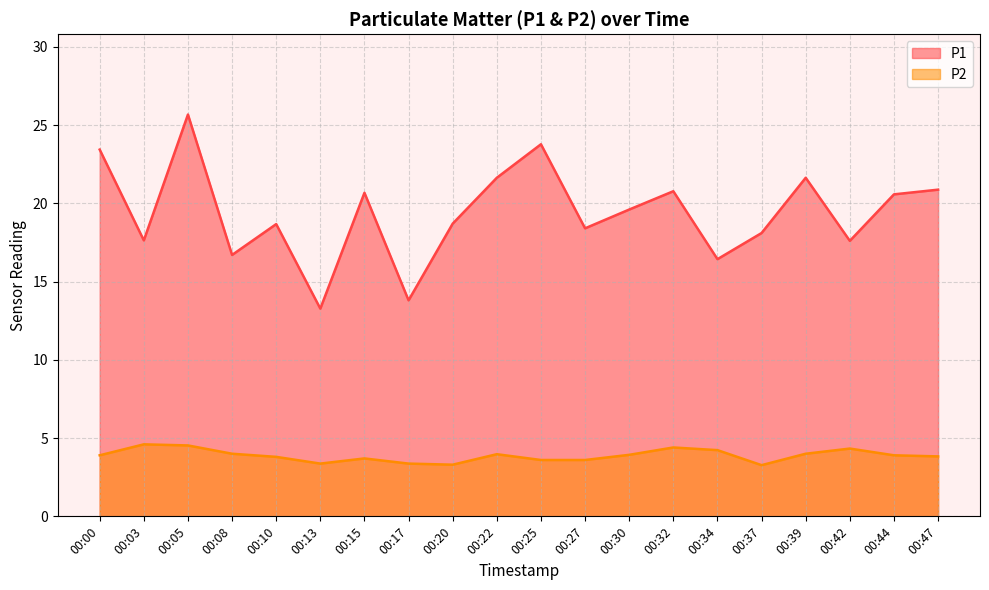

Between 00:10 and 00:17, which is larger?

00:10